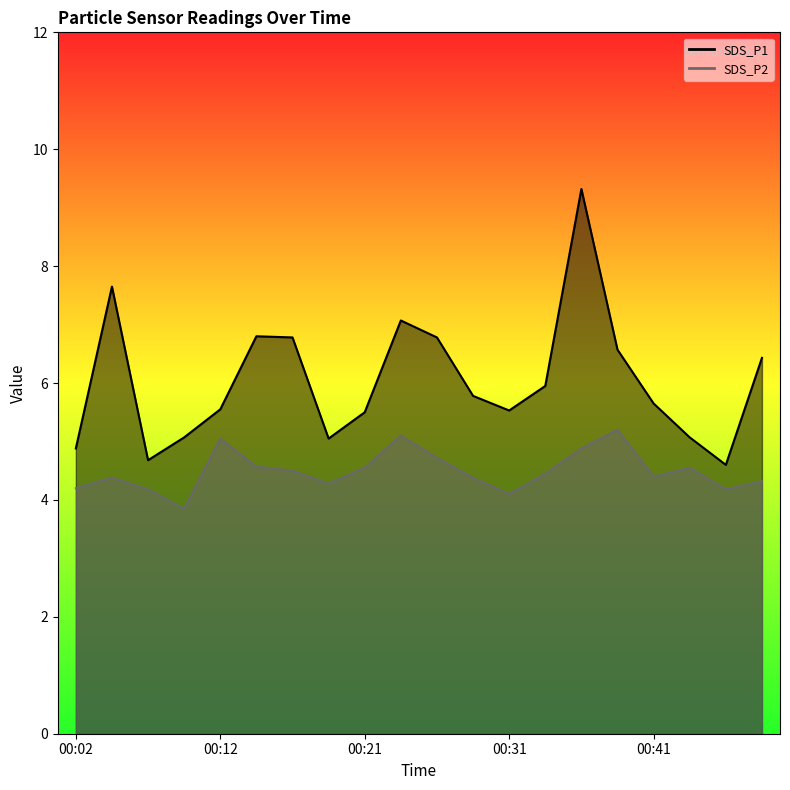

How many values in the SDS_P2 series are below 4?

1